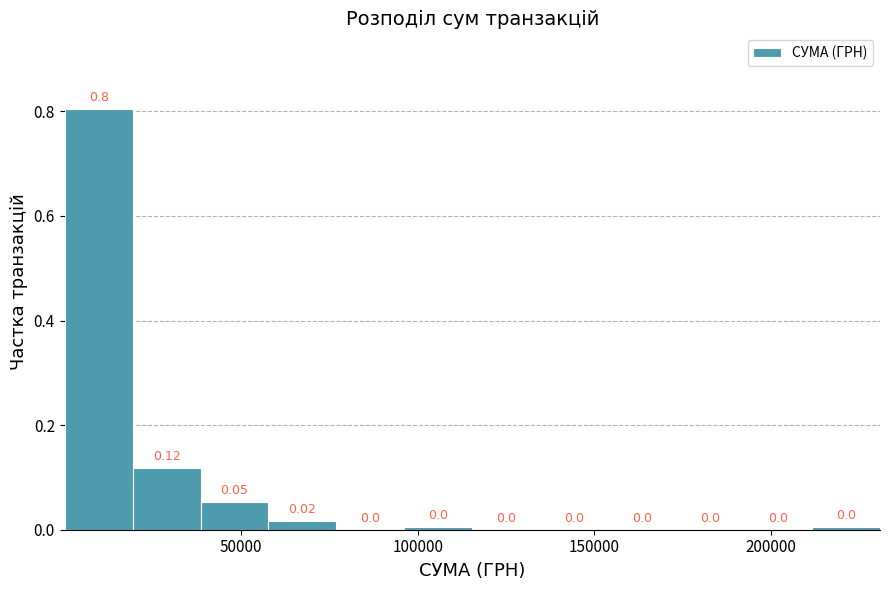

Read against the x-axis, roughly where is the centre of the tallest bar?

10000